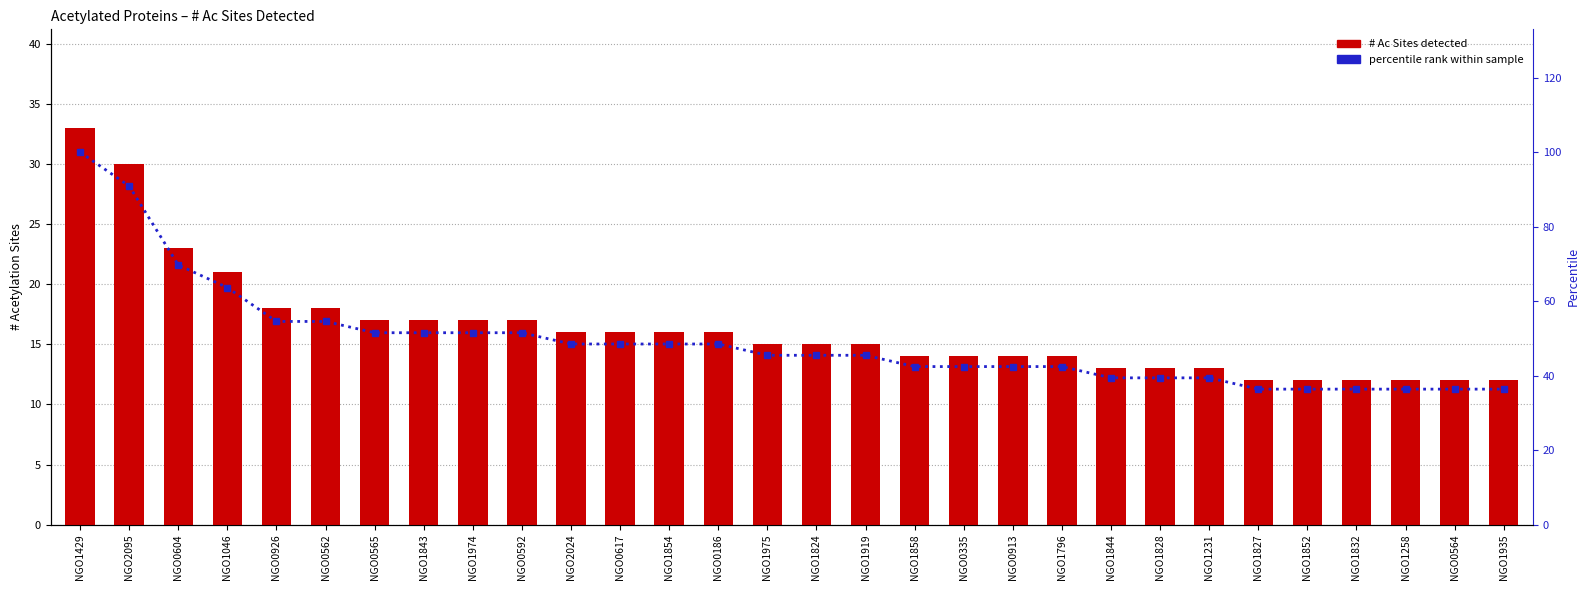

What position from the left is NGO1258?

28